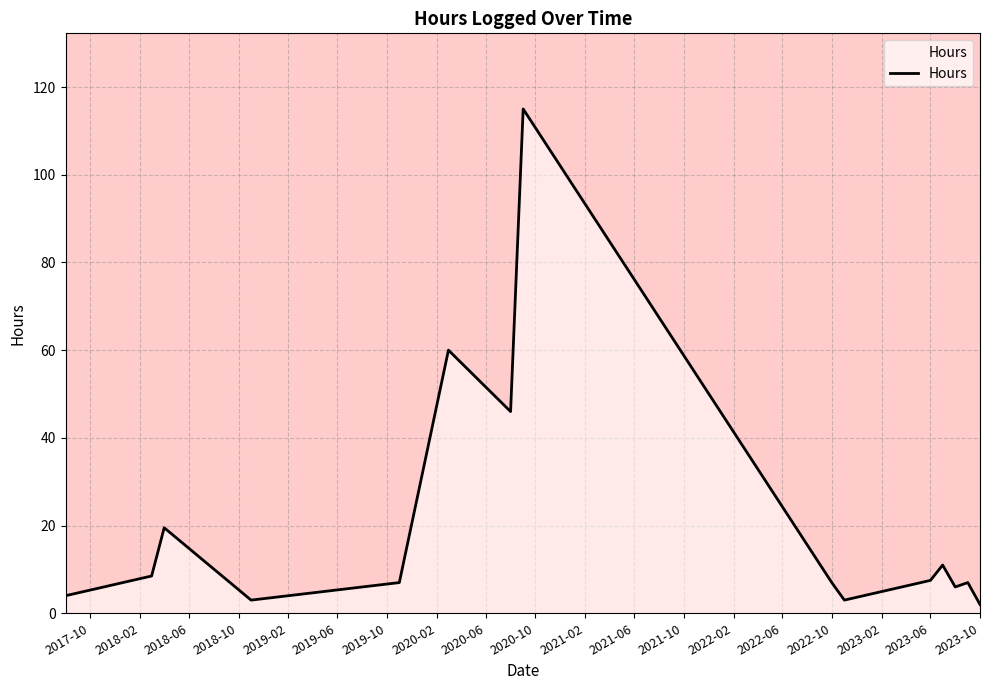

What is the greatest value displayed?

115.0